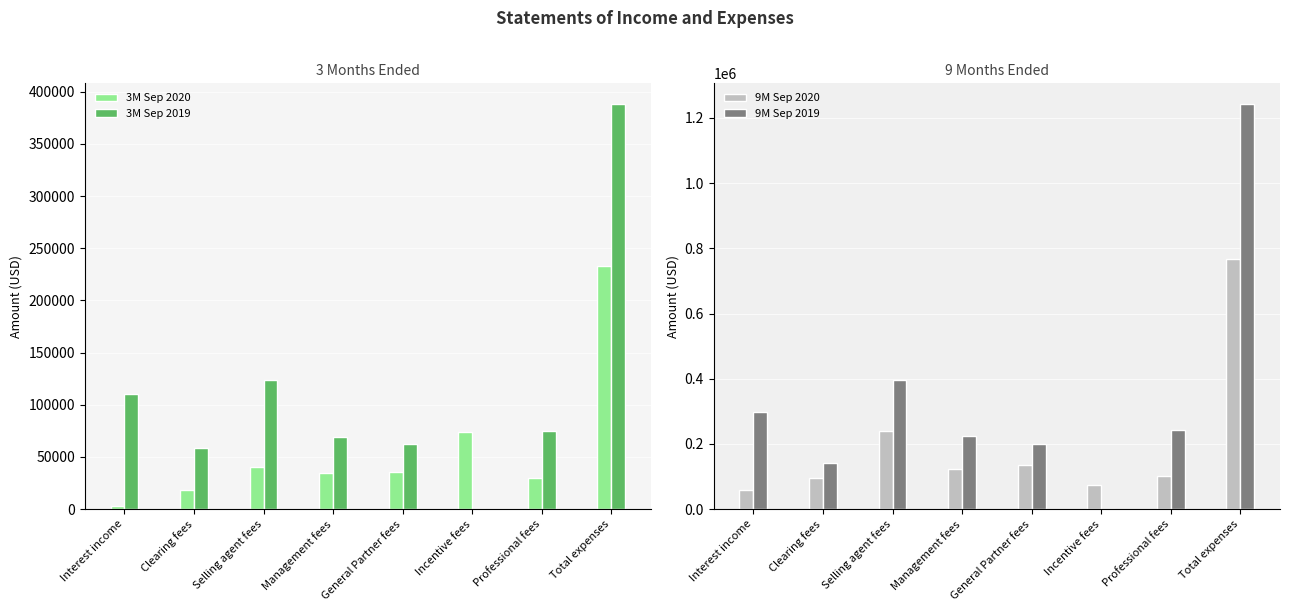

Reading right to left, what are all the values shown in this chart?

3M Sep 2020: 233503	29836	74413	35701	34750	40603	18200	3103
3M Sep 2019: 388682	74916	0	62055	69560	123467	58684	110267
9M Sep 2020: 767673	100399	74664	134908	123425	238362	95915	59482
9M Sep 2019: 1244066	244202	0	199430	224697	395902	142963	298782